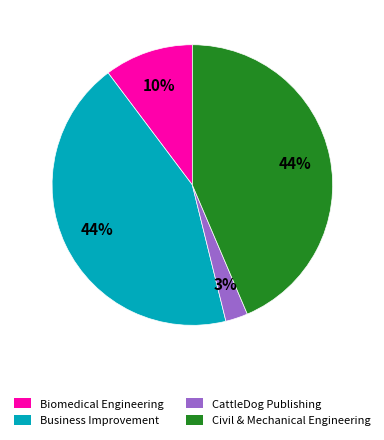

To the nearest percent, what portion does Biomedical Engineering represent?

10%